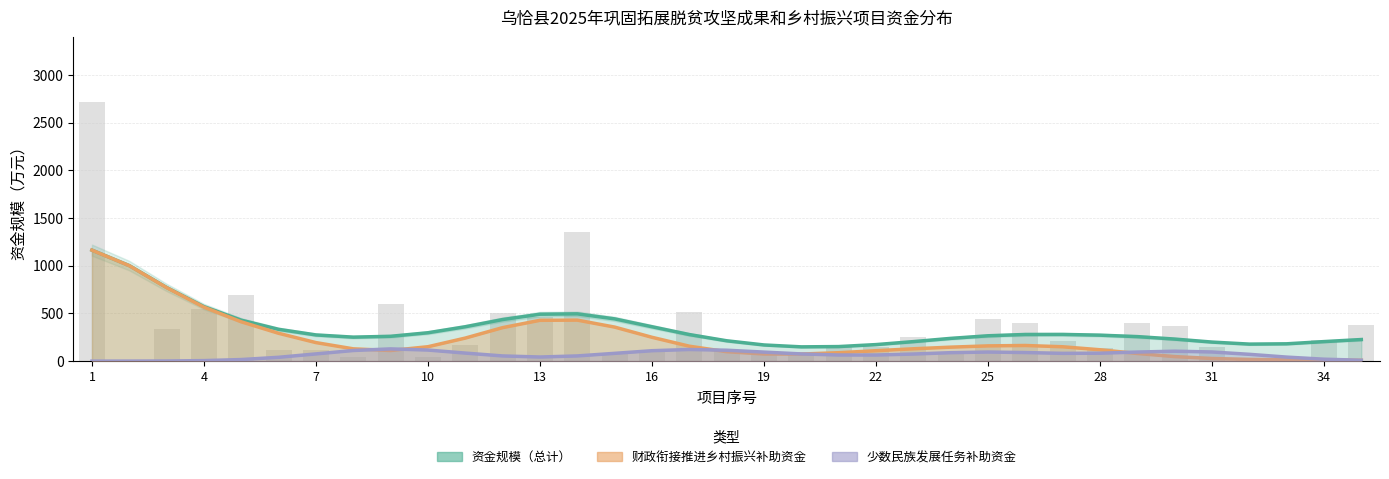

What is the difference between the maximum and second lowest values in the 少数民族发展任务补助资金 series?

128.1